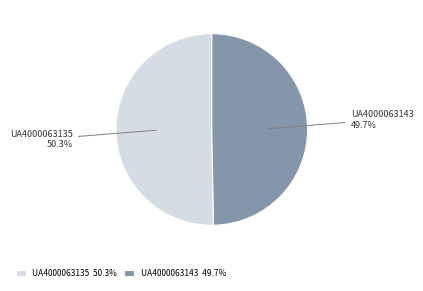

Which slice is the smallest?

UA4000063143